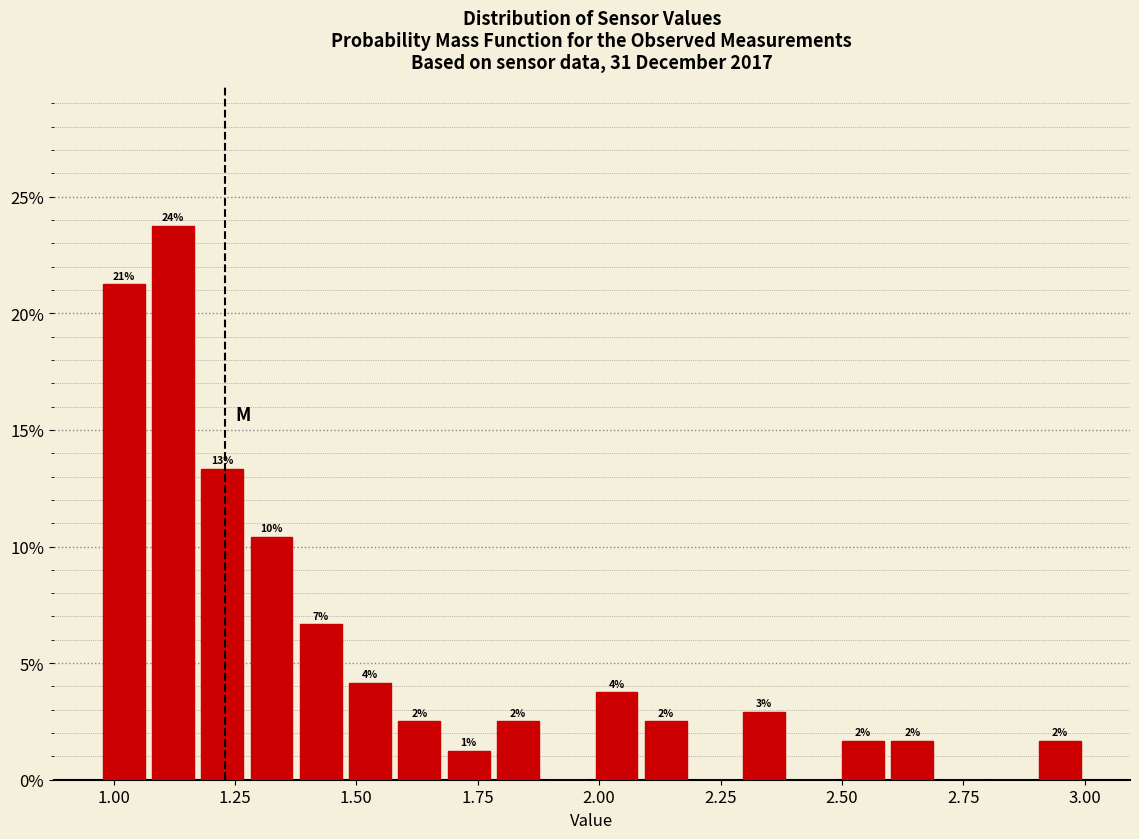

Read against the x-axis, roughly where is the centre of the tallest bar?

1.10